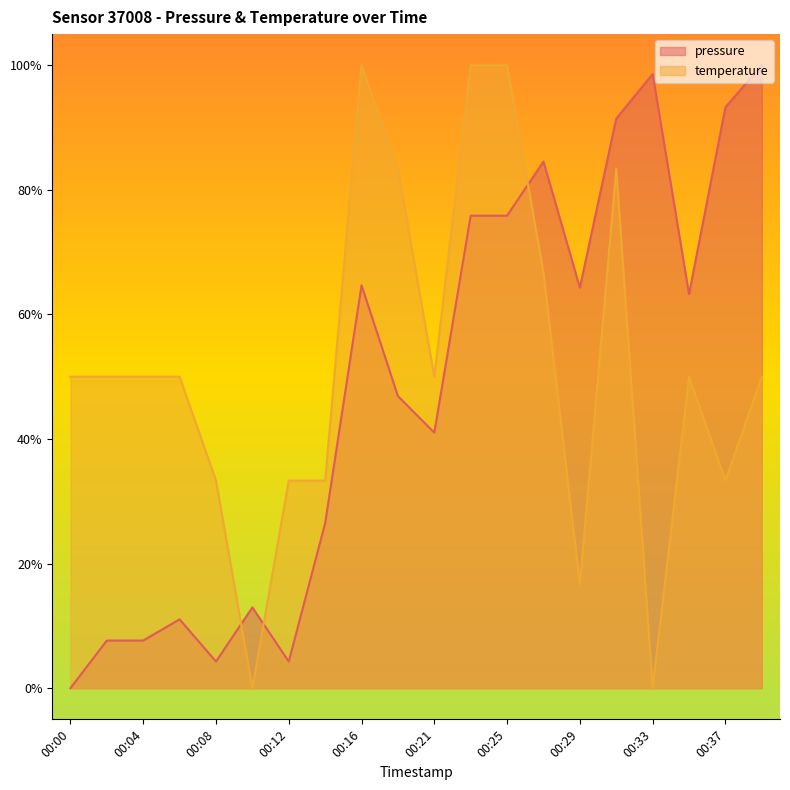

Which label corresponds to the smallest value in the chart?

00:00